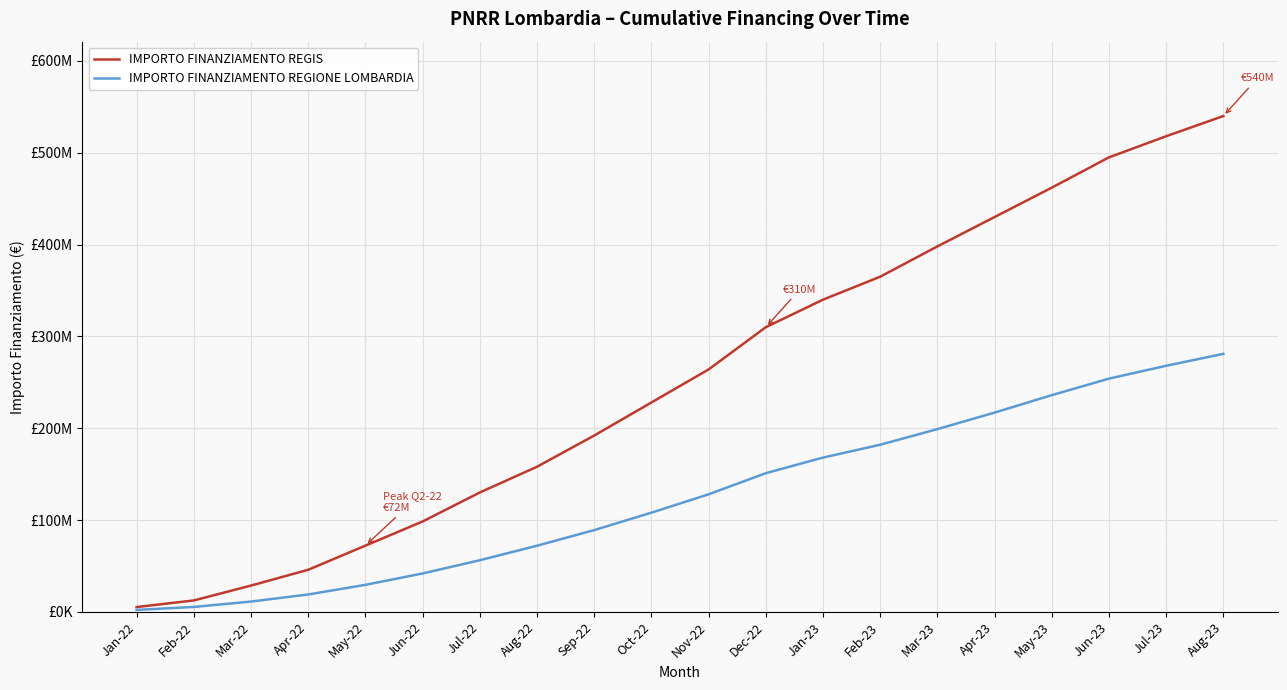

What is the label of the 11th point from the right?

Oct-22